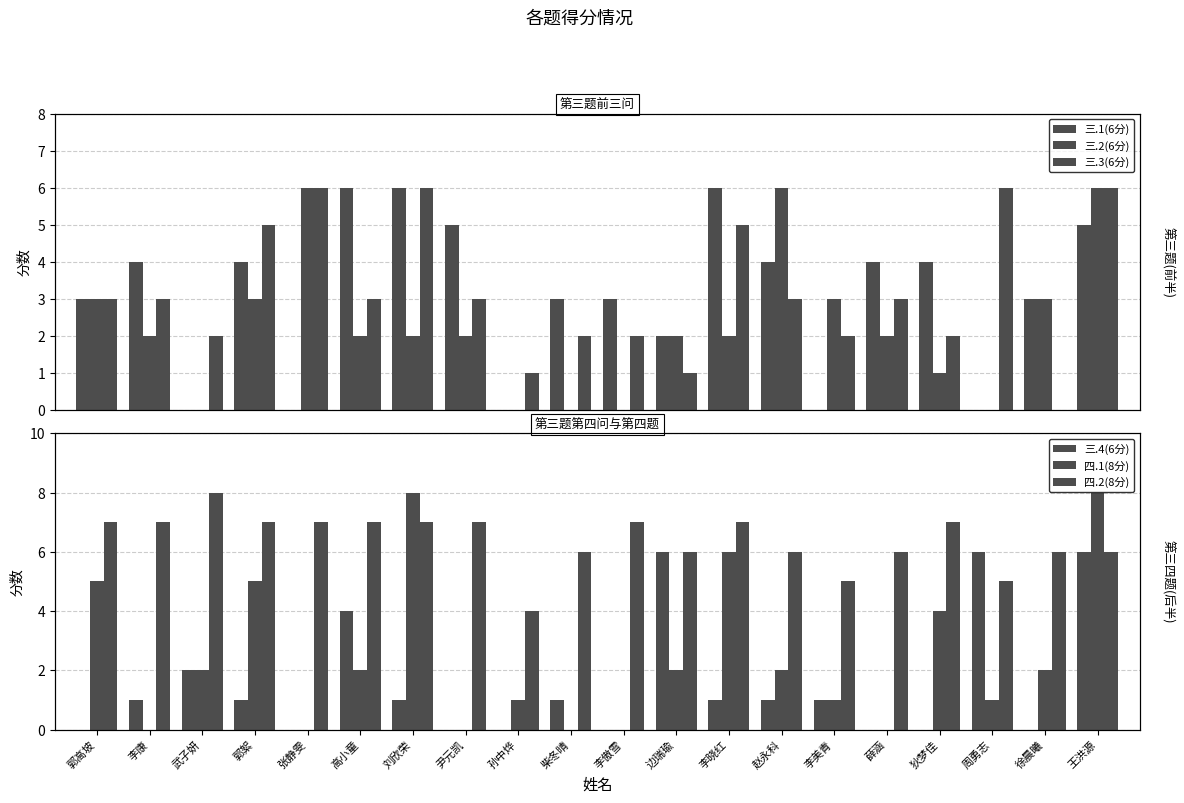

What is the total value across all series at 尹元凯?

17